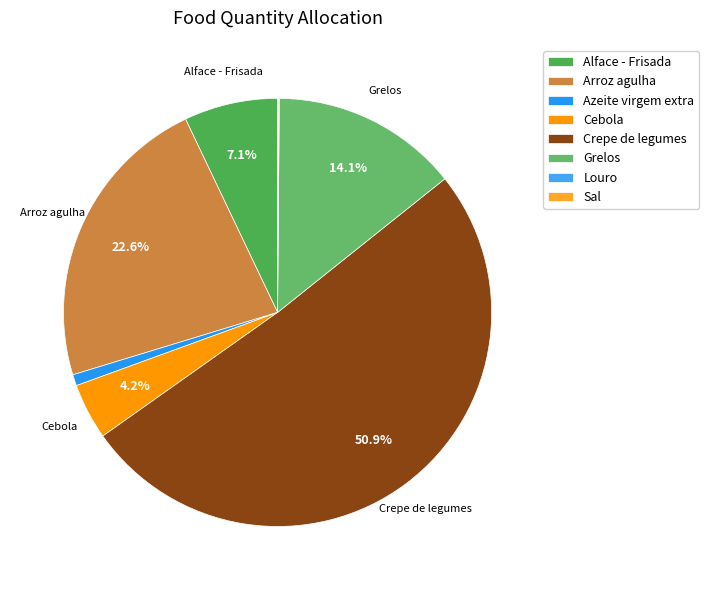

Which slice is the smallest?

Sal